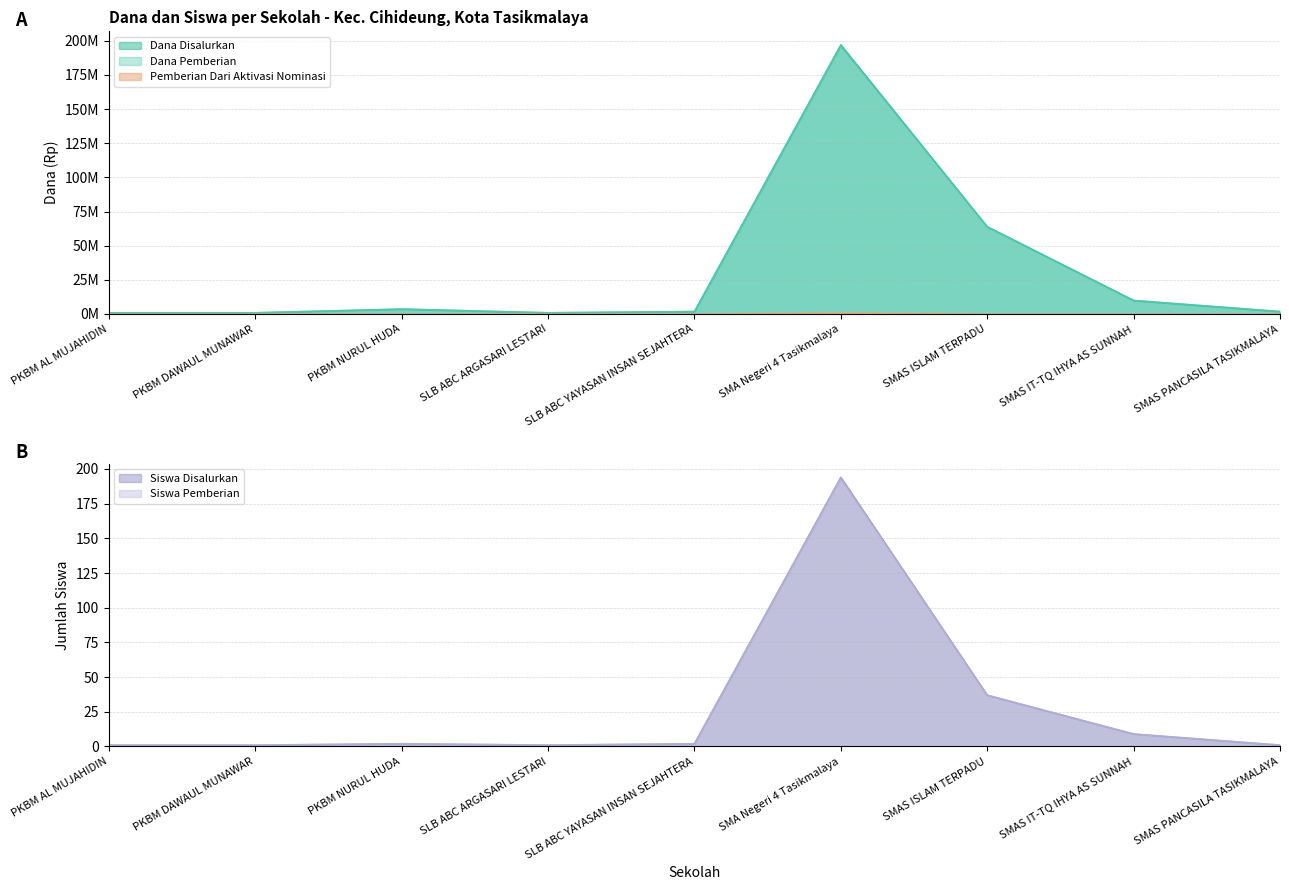

Which label corresponds to the largest value in the chart?

SMA Negeri 4 Tasikmalaya